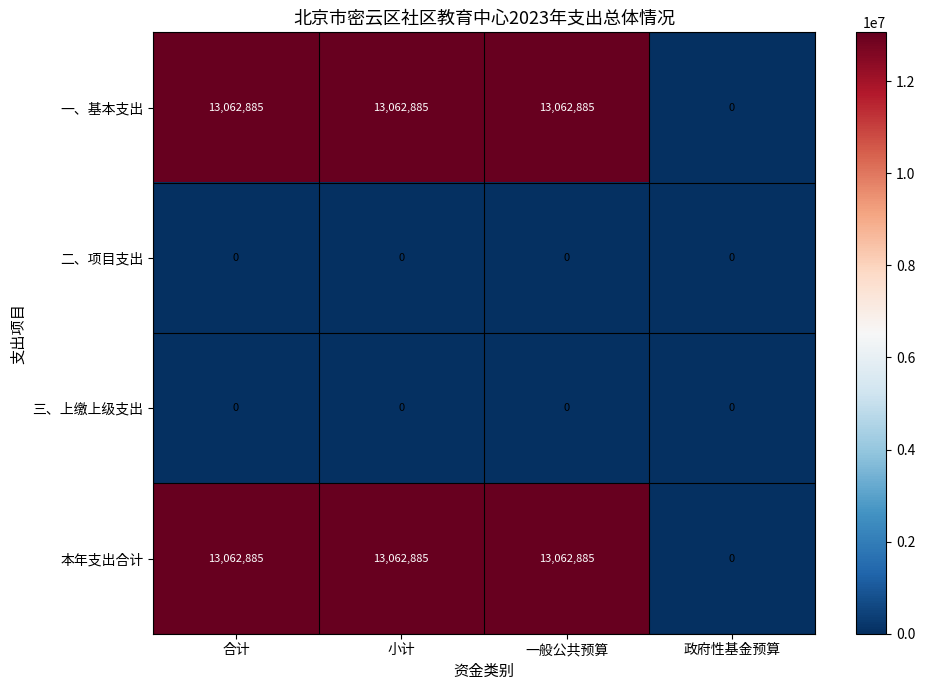

The 一、基本支出 series shows 13062885 at 一般公共预算. True or false?

True